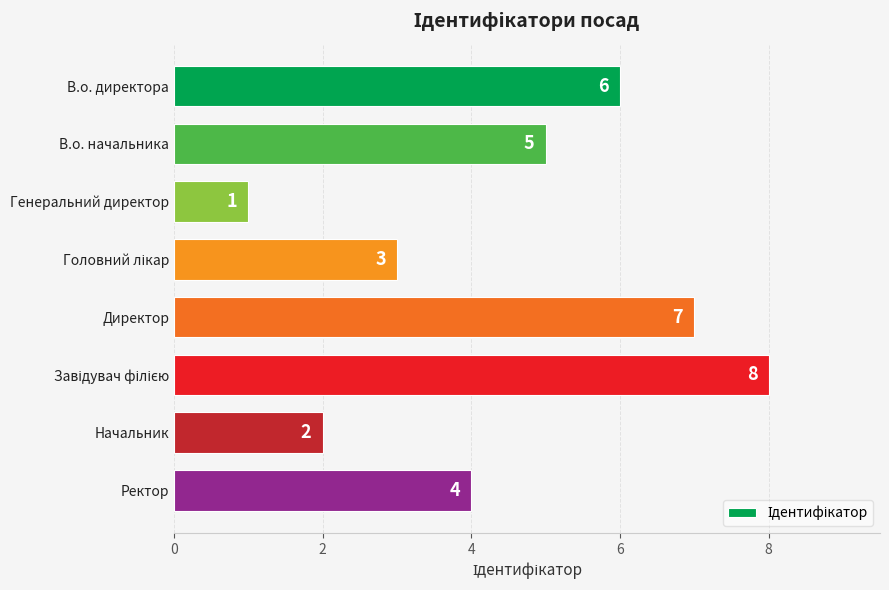

How many values are between 3 and 7?

5